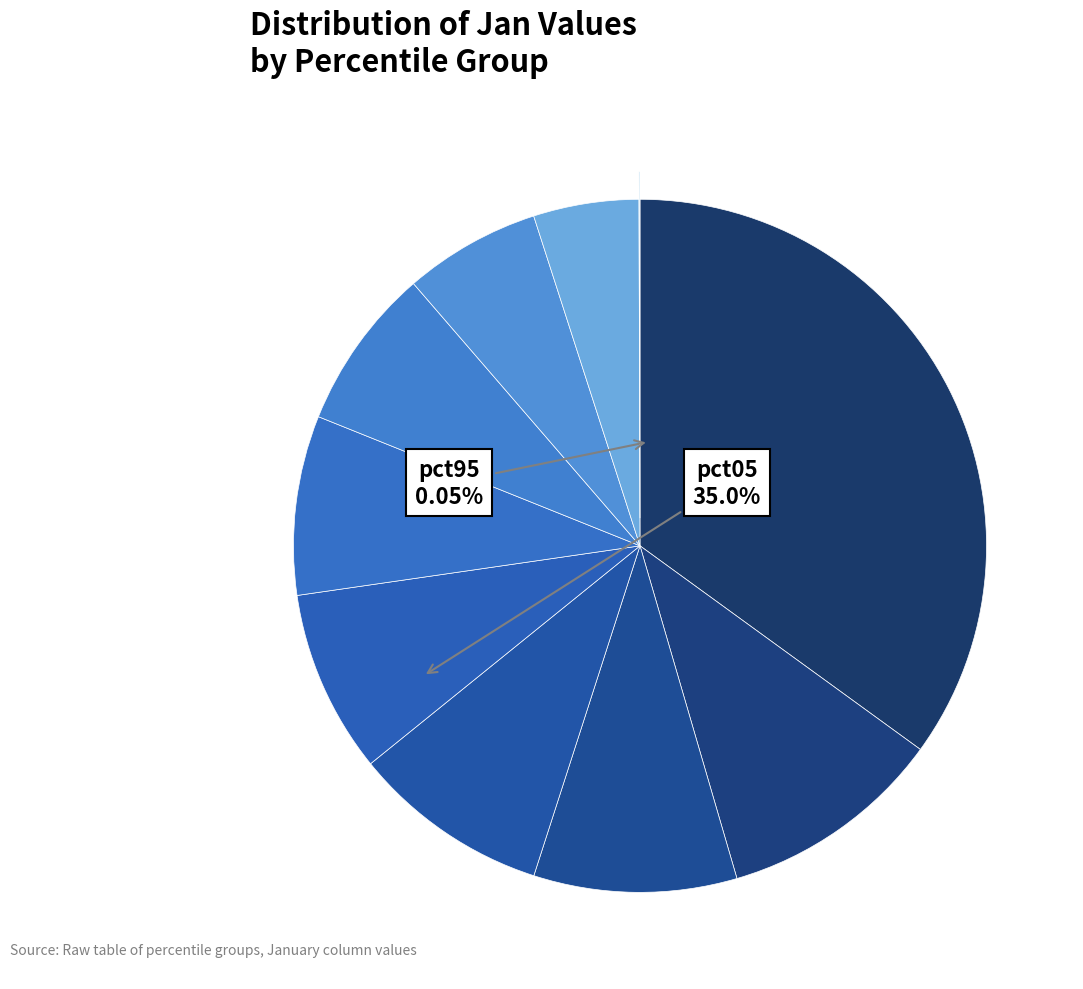

Rank the categories by value from highest to lowest.

pct05, pct15, pct25, pct35, pct45, pct55, pct65, pct75, pct85, pct95